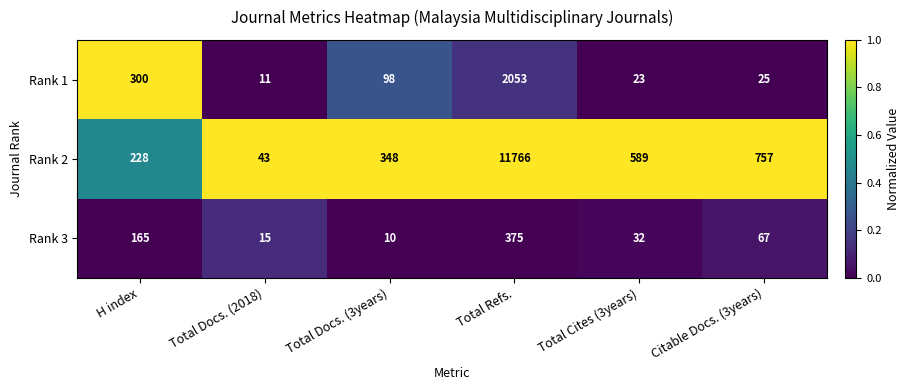

What is the difference between the Rank 3 values at H index and Total Docs. (2018)?

150